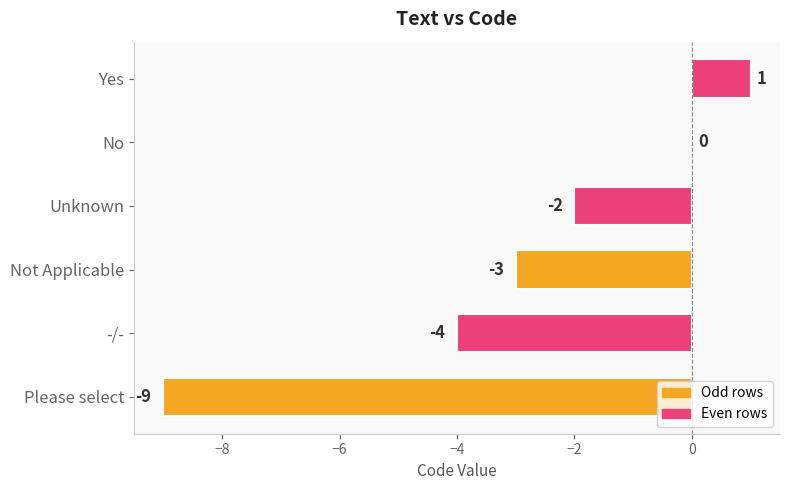

Which category has the highest value across all series?

Yes